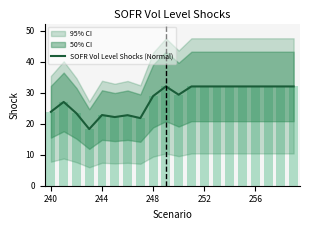

Does the chart contain stacked bars?

No